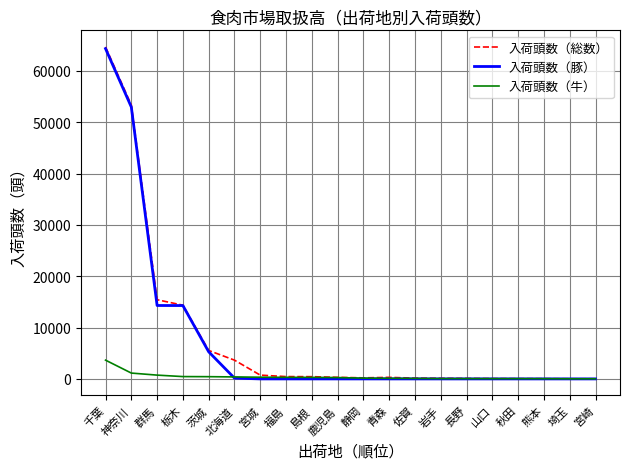

Count the number of data series in this chart.

3